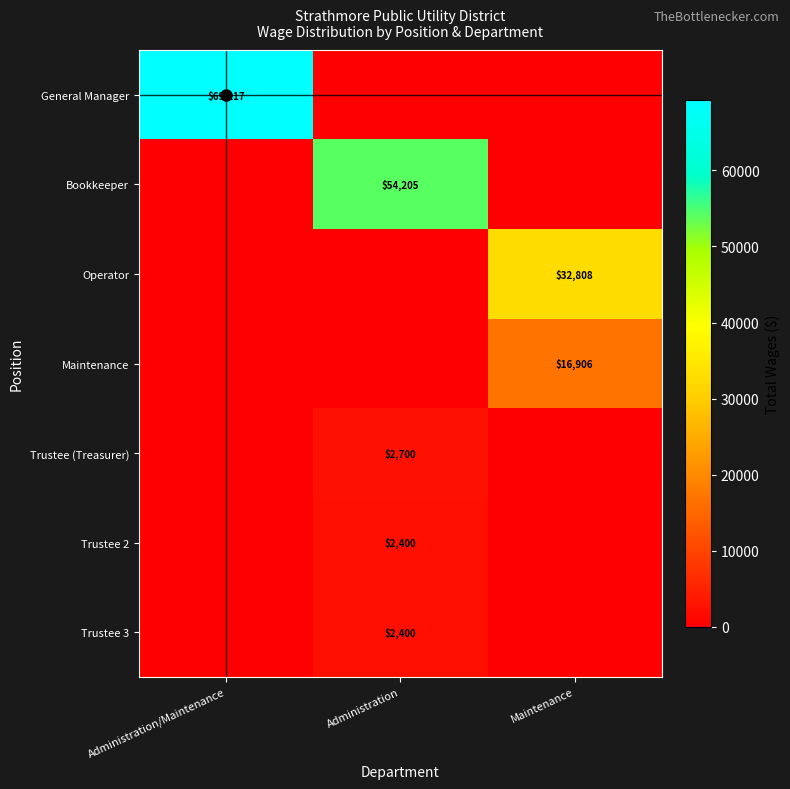

Which category has the lowest value across all series?

Administration